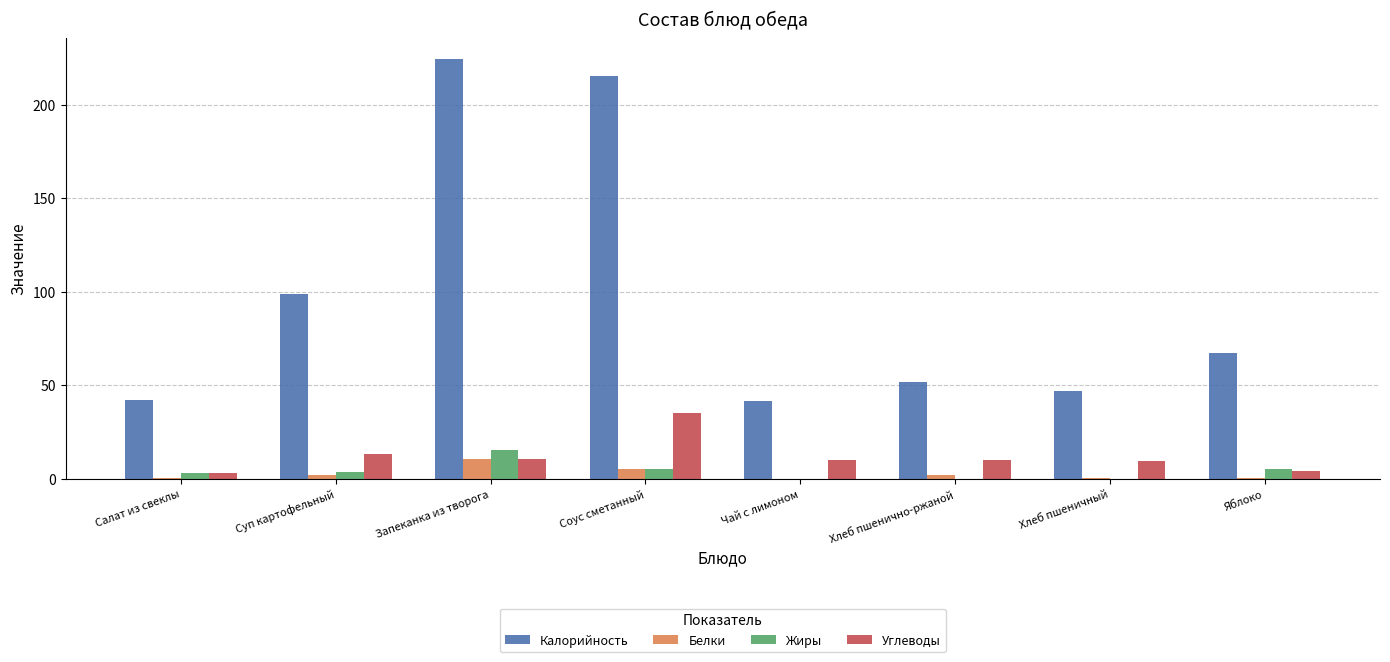

Is the value of Белки at Соус сметанный greater than the value of Калорийность at Суп картофельный?

No